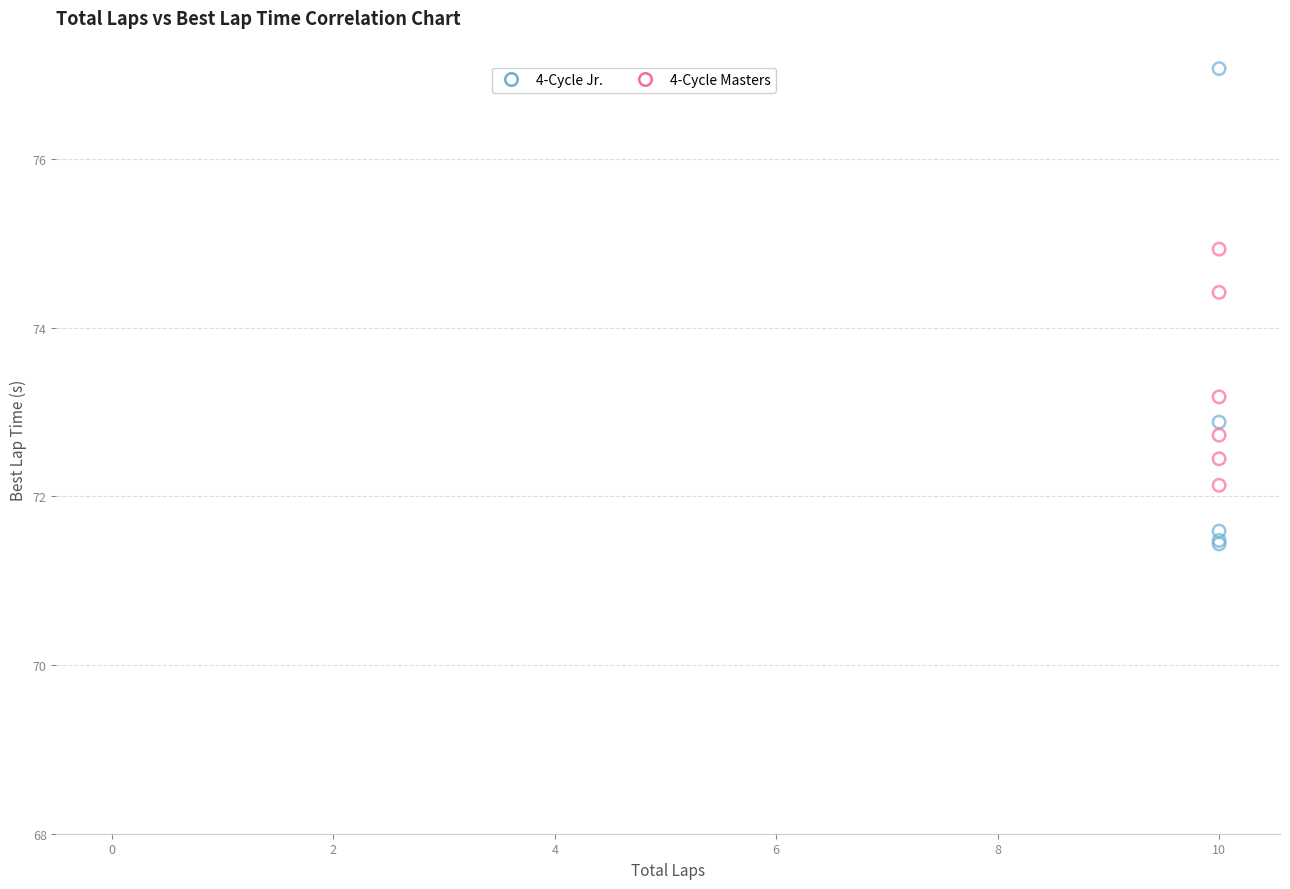

Which series has the largest Y range (max minus min)?

4-Cycle Jr.